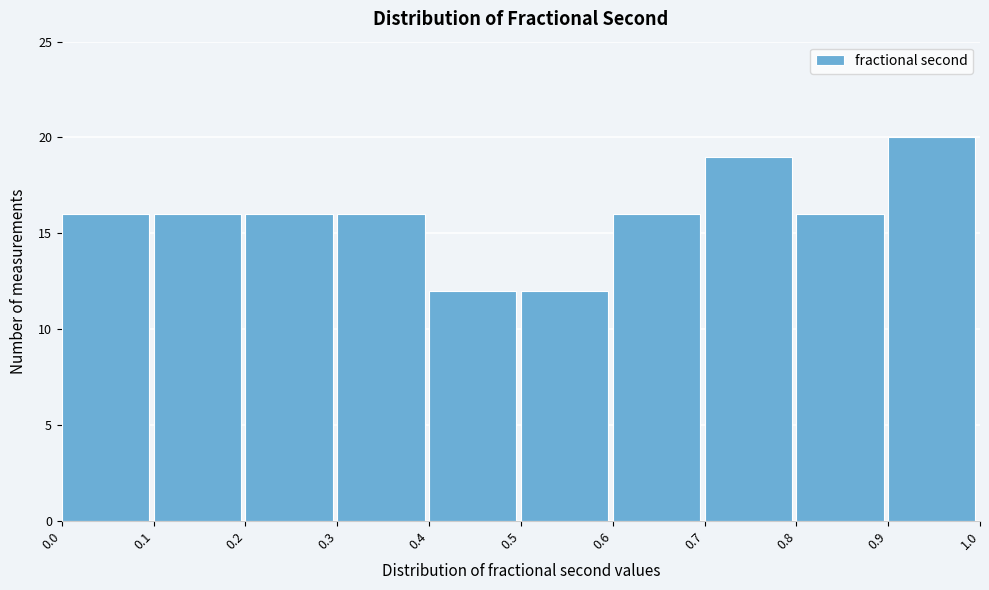

Reading left to right, list every bar in this chart as the range it spans on the x-axis followed by its height. The values are not printed on the chart, so give them approximately, as read against the axis.

0.0 to 0.1: 16
0.1 to 0.2: 16
0.2 to 0.3: 16
0.3 to 0.4: 16
0.4 to 0.5: 12
0.5 to 0.6: 12
0.6 to 0.7: 16
0.7 to 0.8: 19
0.8 to 0.9: 16
0.9 to 1.0: 20